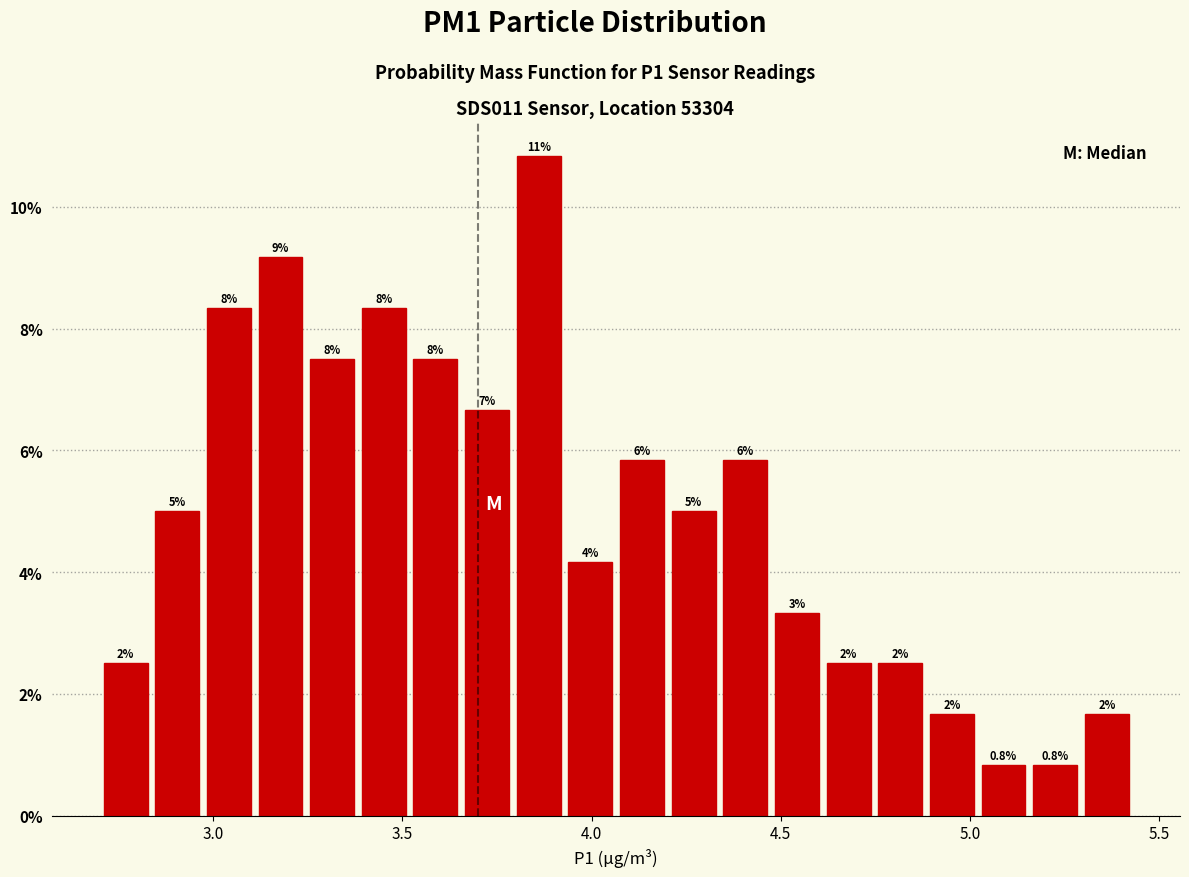

Around what value on the x-axis is the tallest bar? Give the approximate position of its centre, as read against the axis.

3.85